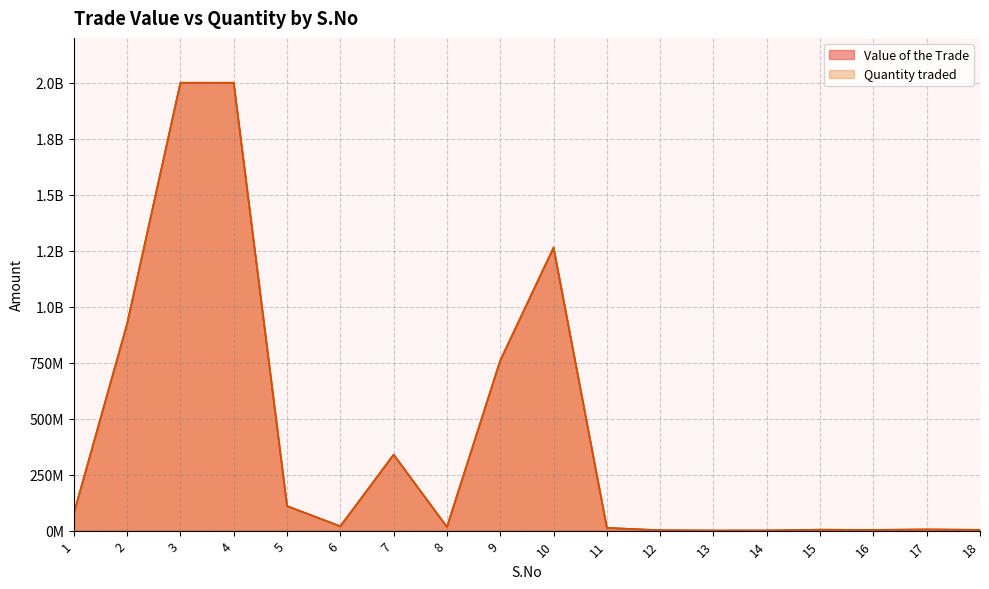

How many interior local peaks does the Value of the Trade series have?

5